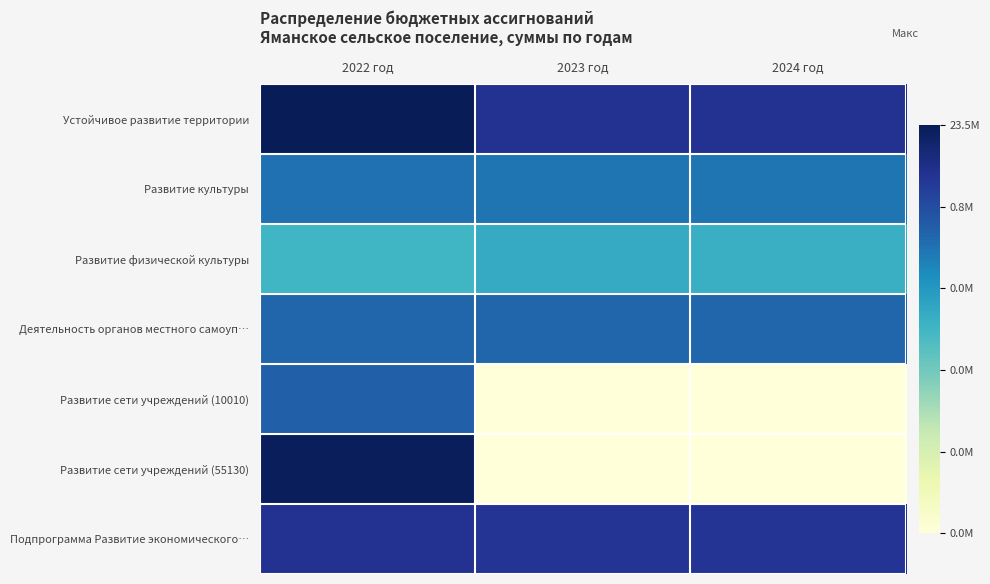

Which category has the lowest value across all series?

2023 год